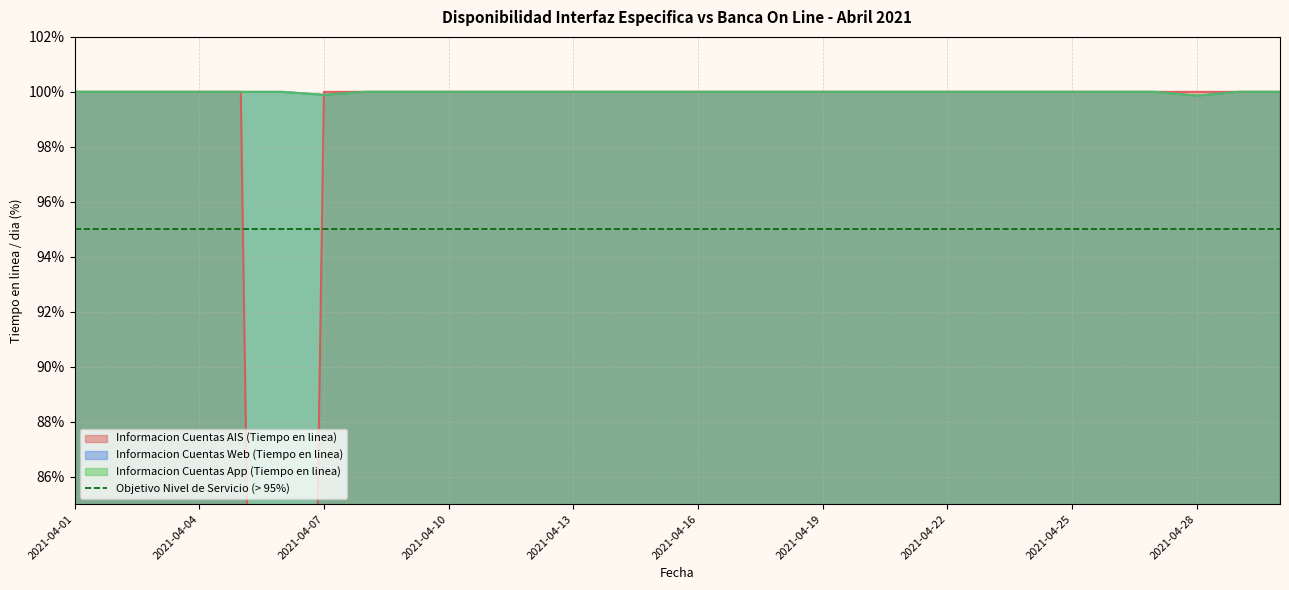

Does the chart display data point markers on the line(s)?

No